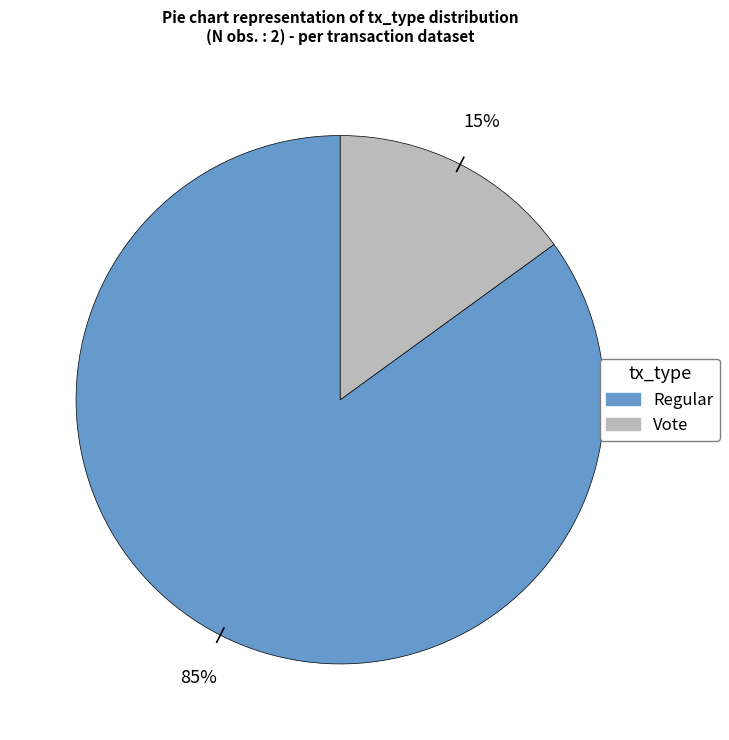

Does any single category account for the majority?

Yes